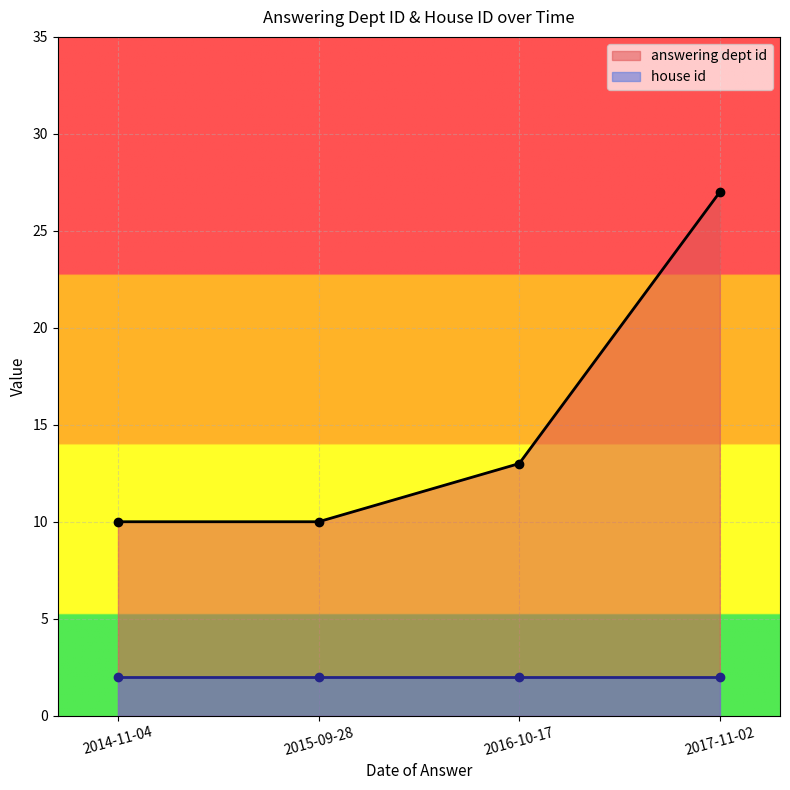

Which category has the lowest value across all series?

2014-11-04